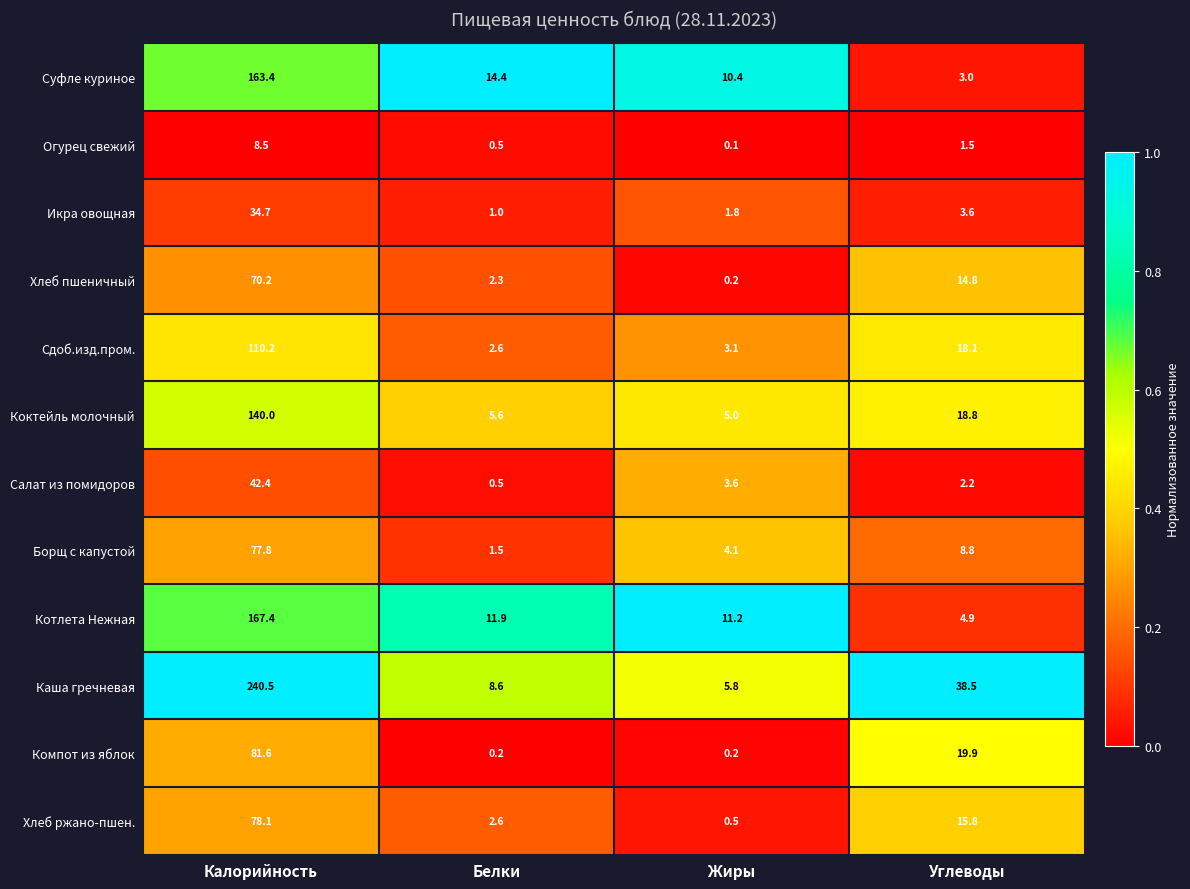

Which series has the largest total across all categories?

Каша гречневая